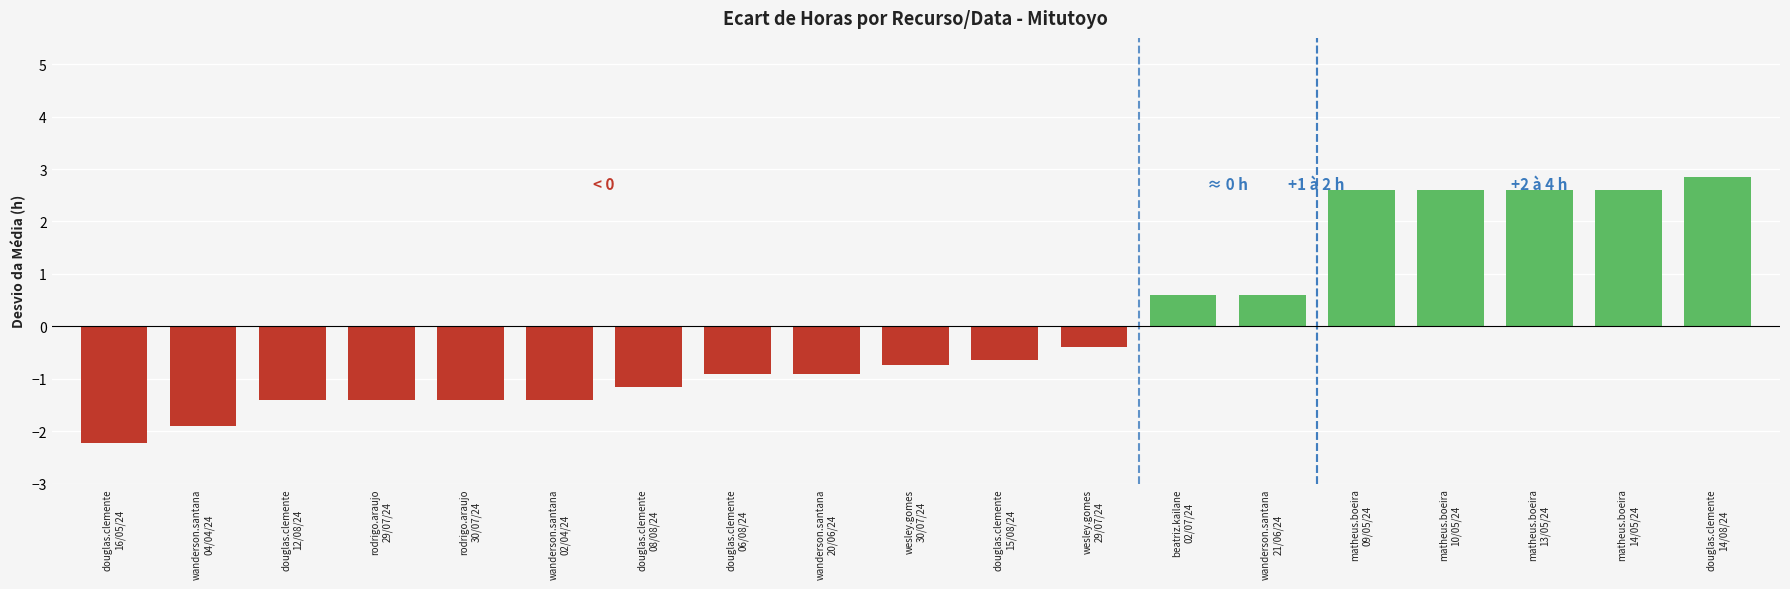

Count the number of data series in this chart.

1